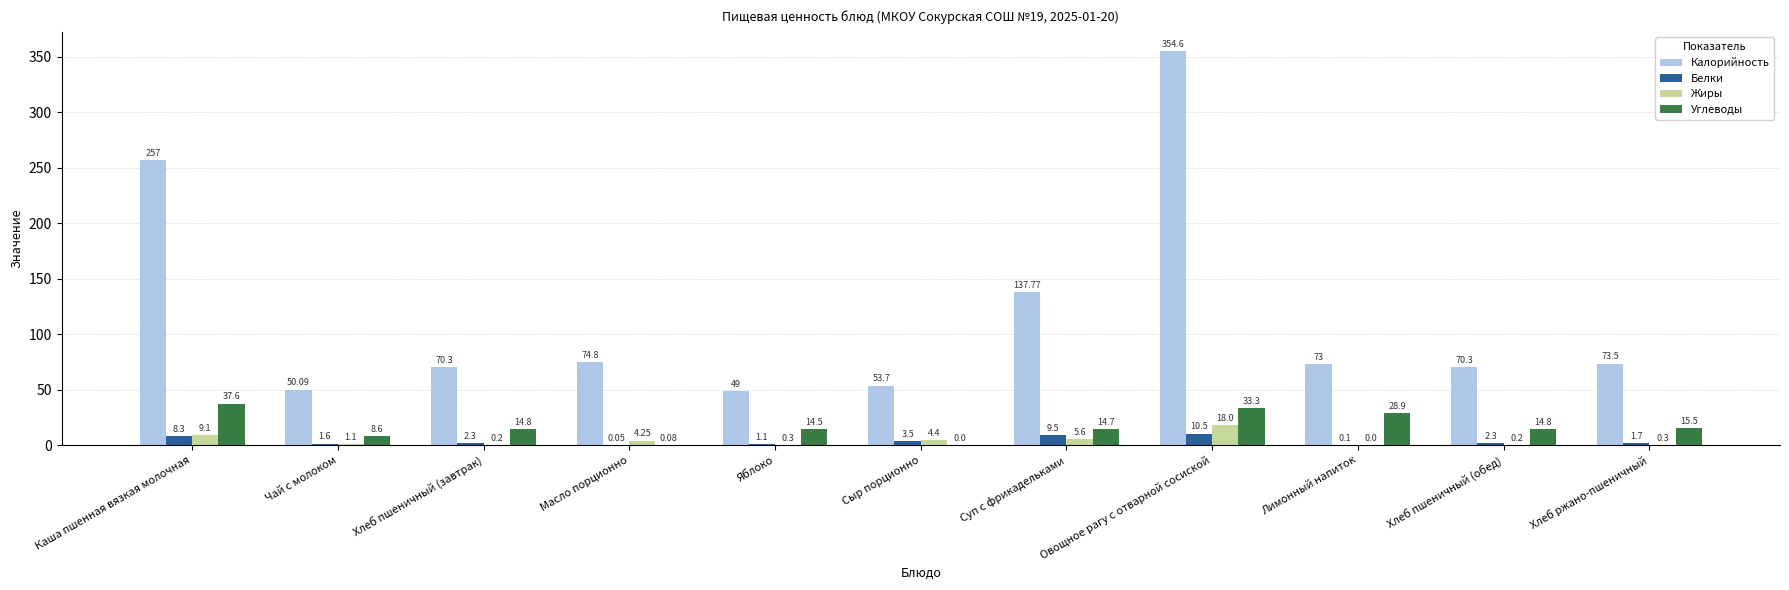

Where does the Калорийность series first go above 73?

Каша пшенная вязкая молочная